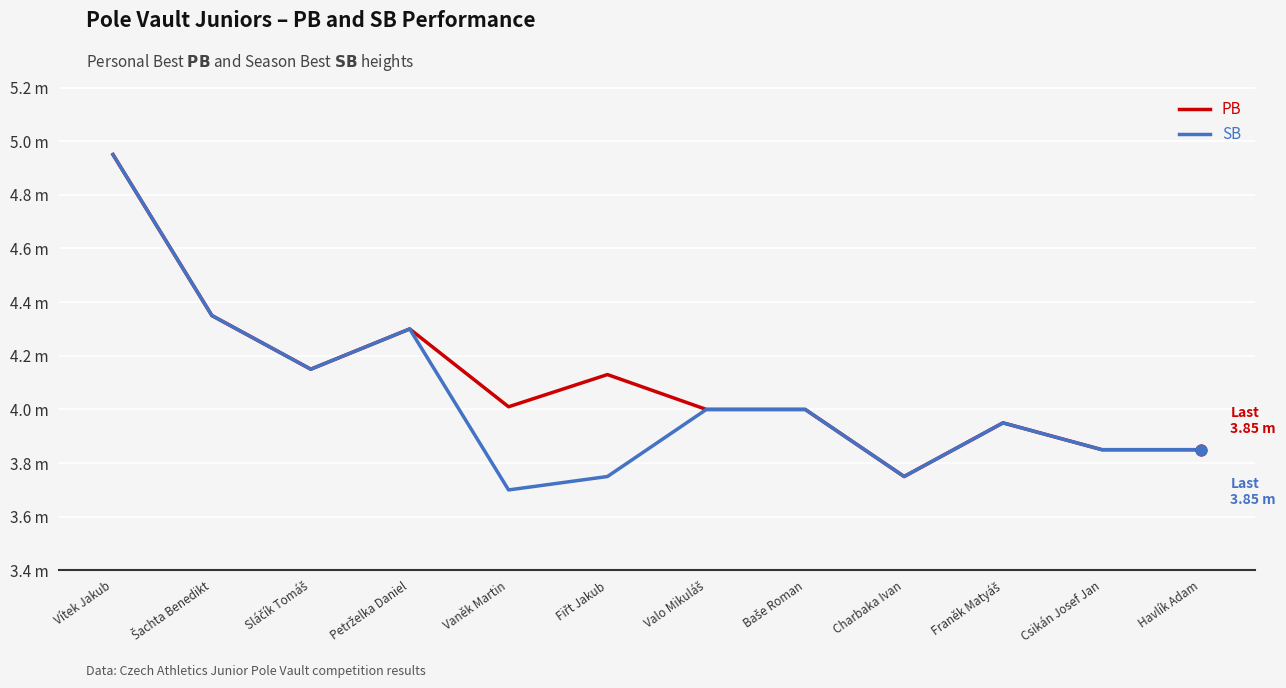

Which series has the largest total across all categories?

PB